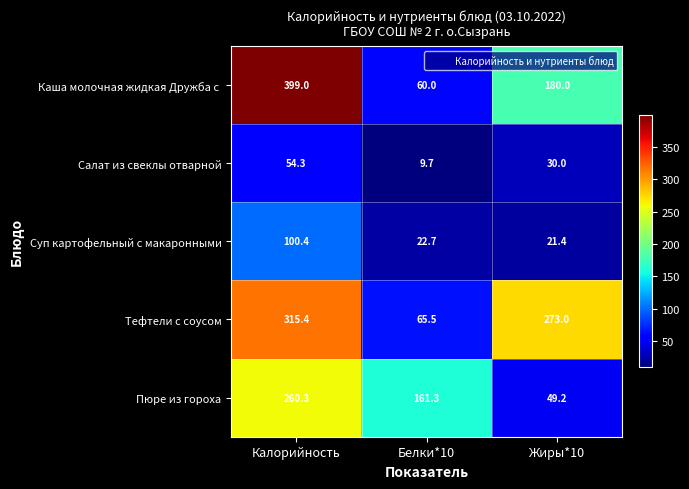

The Суп картофельный с макаронными series shows 22.7 at Белки*10. True or false?

True